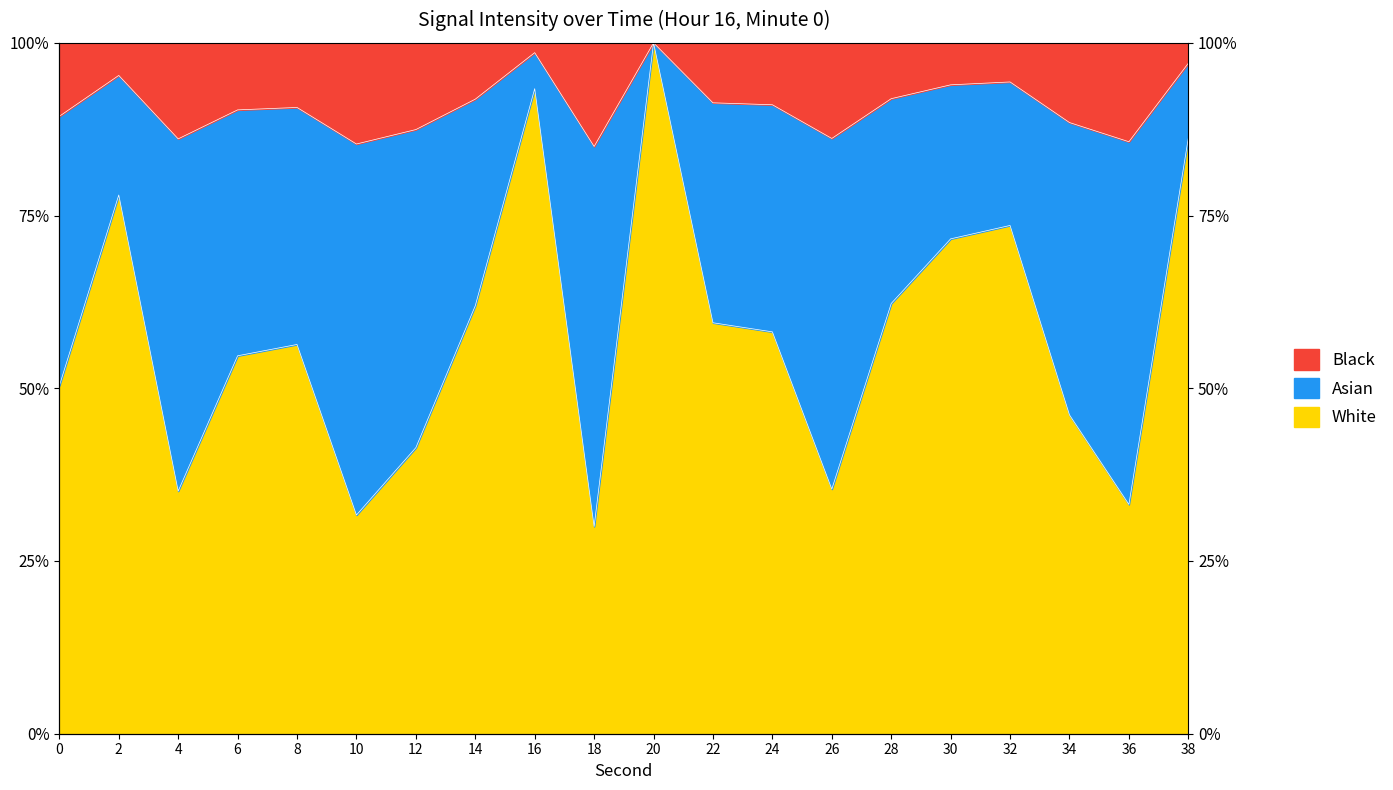

How many categories are shown in the chart?

20